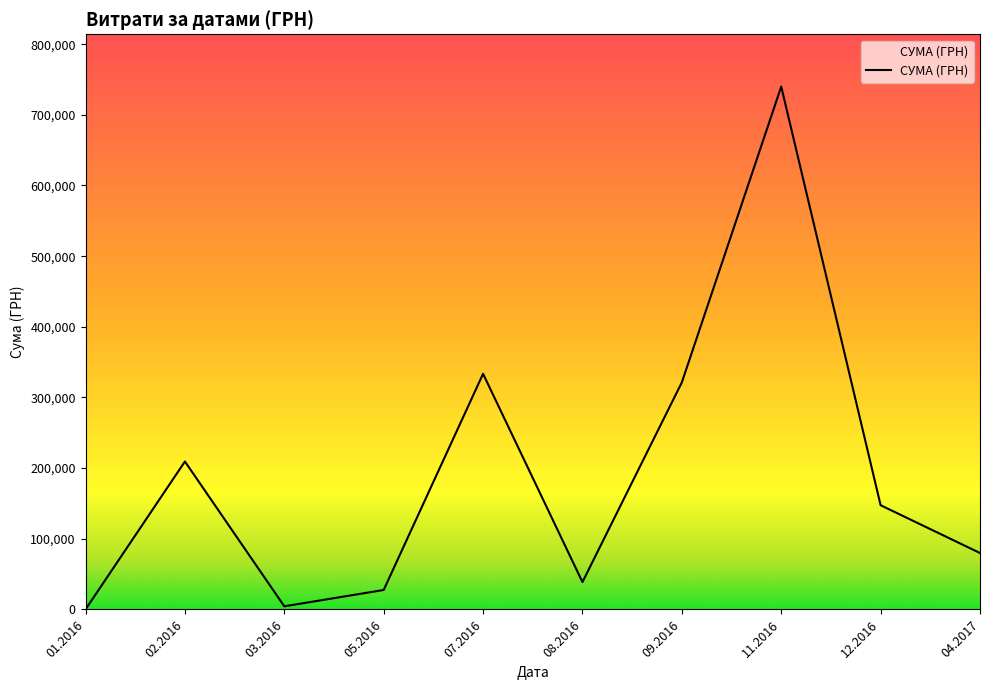

Is it true that the value at 07.2016 is 333498.3?

True